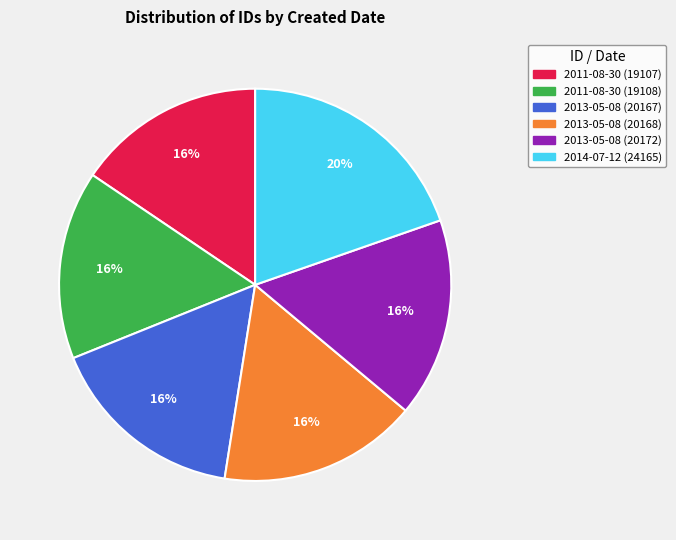

The 2014-07-12 (24165) slice represents 33% of the pie. True or false?

False